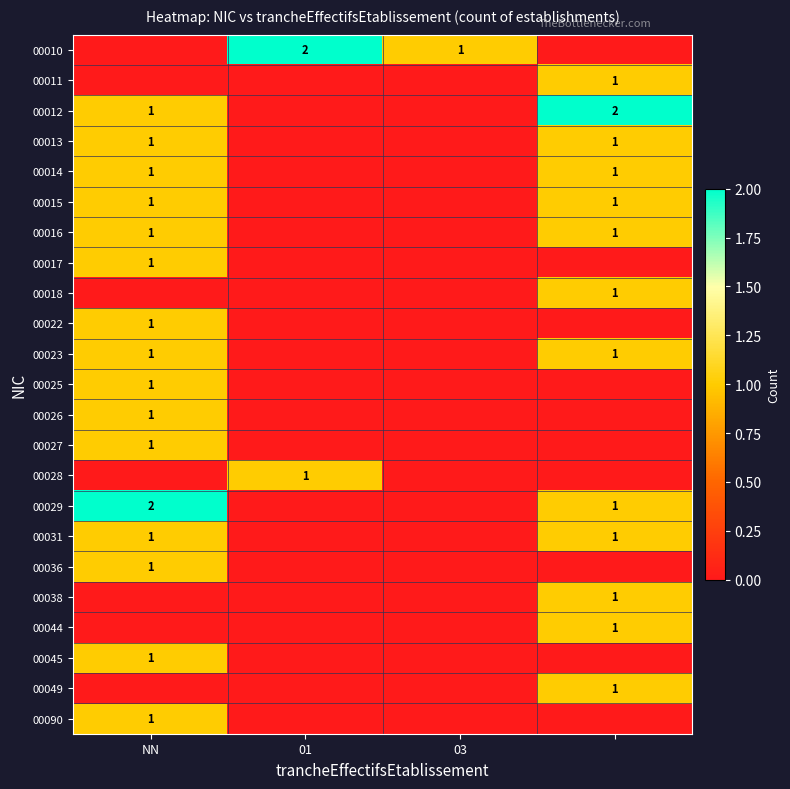

Is it true that 00016 equals 2 at NN?

False